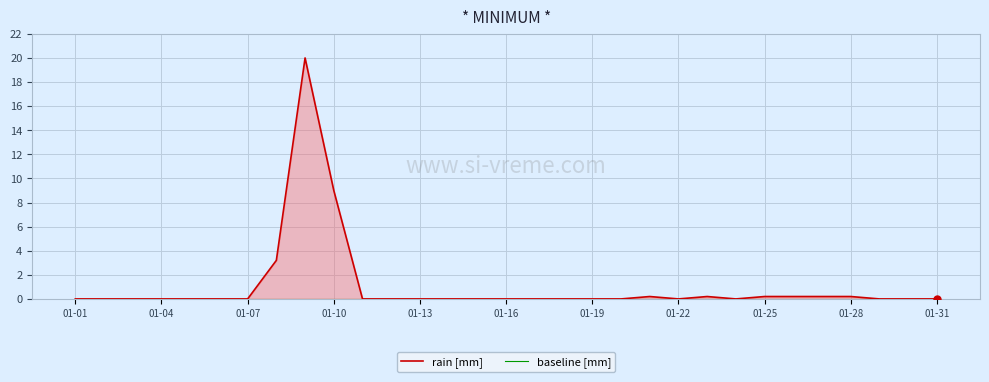

Is it true that baseline [mm] equals 0.0 at 28?

True